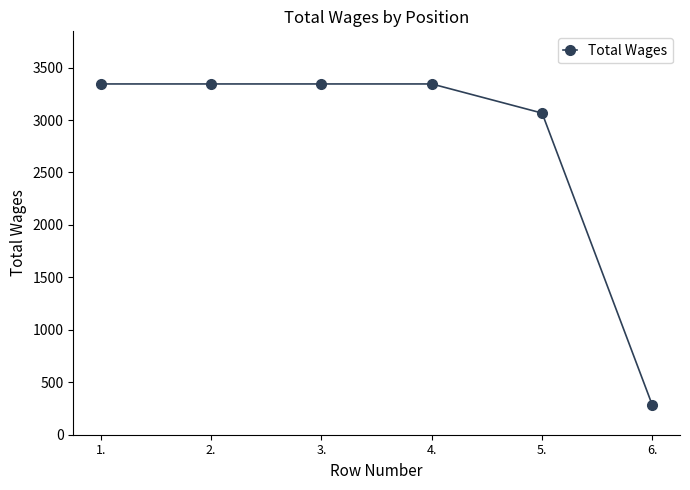

What is the value of the 2nd point from the left?

3344